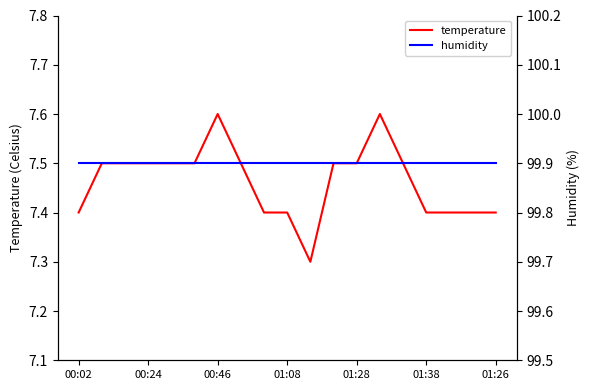

How many lines are shown in the chart?

2